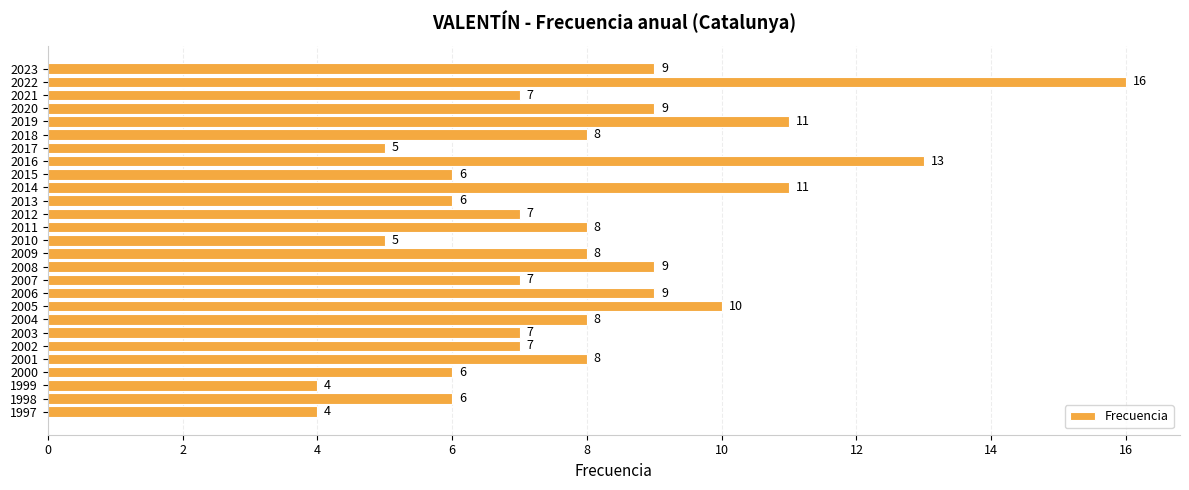

What is the value of the 5th bar from the top?

11